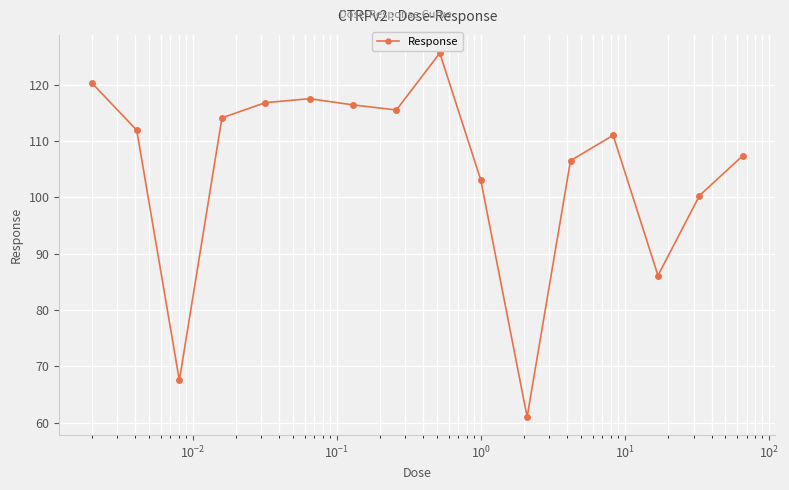

Reading right to left, extract all data points from this chart.

107.4	100.3	86.1	111.0	106.5	61.0	103.1	125.6	115.5	116.4	117.5	116.8	114.1	67.5	111.9	120.3